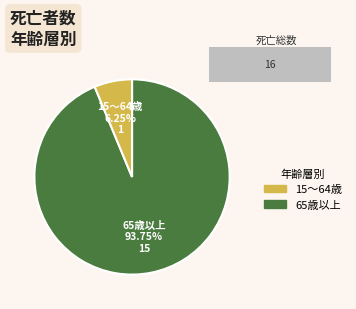

True or false: 9 accounts for 1% of the total.

False